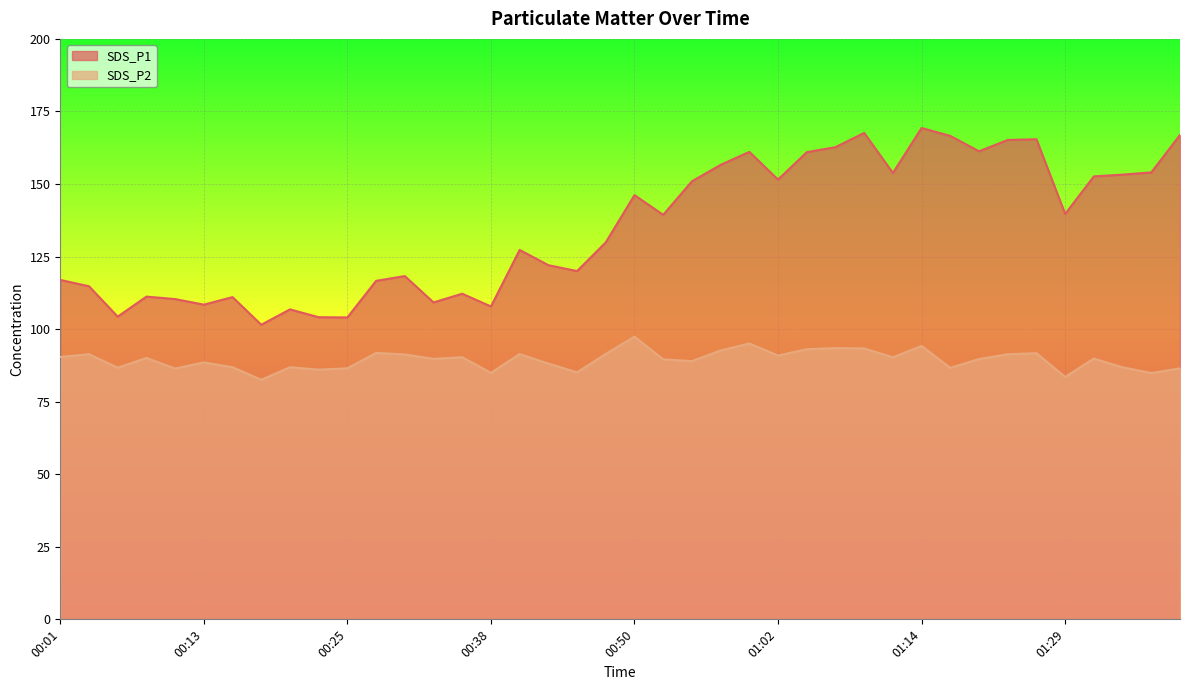

What is the difference between the maximum and minimum values in the SDS_P1 series?

67.8